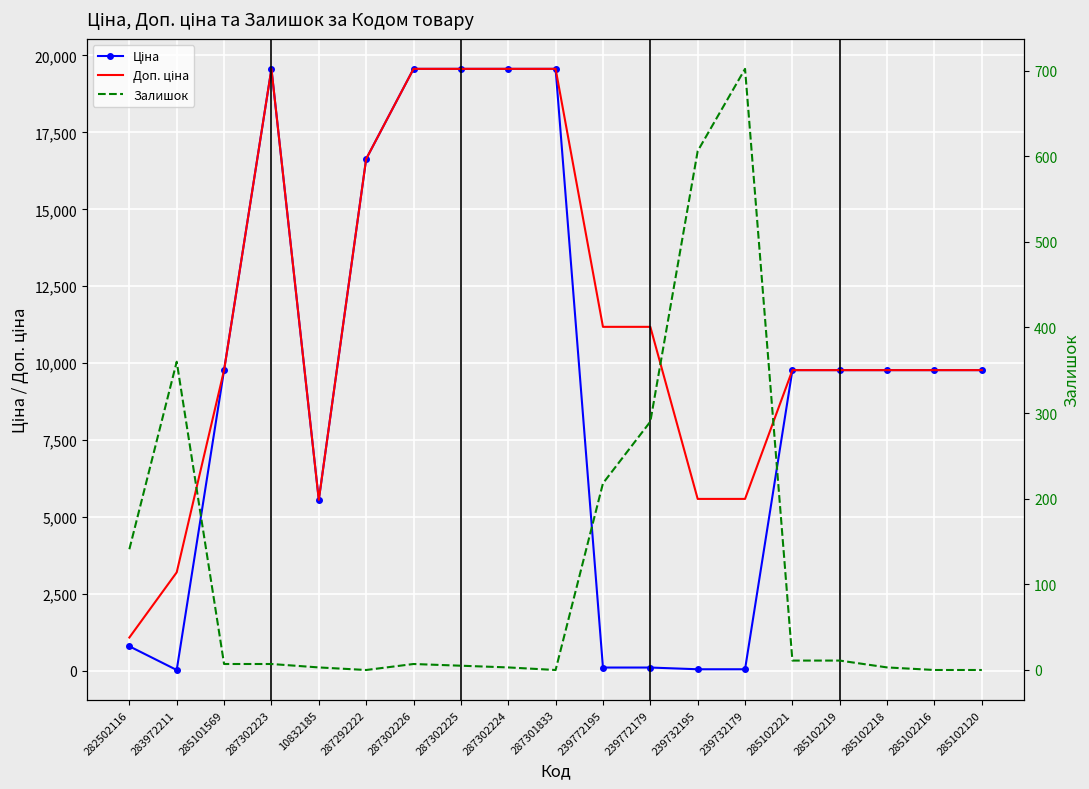

What are all the series names shown in the legend?

Ціна, Доп. ціна, Залишок